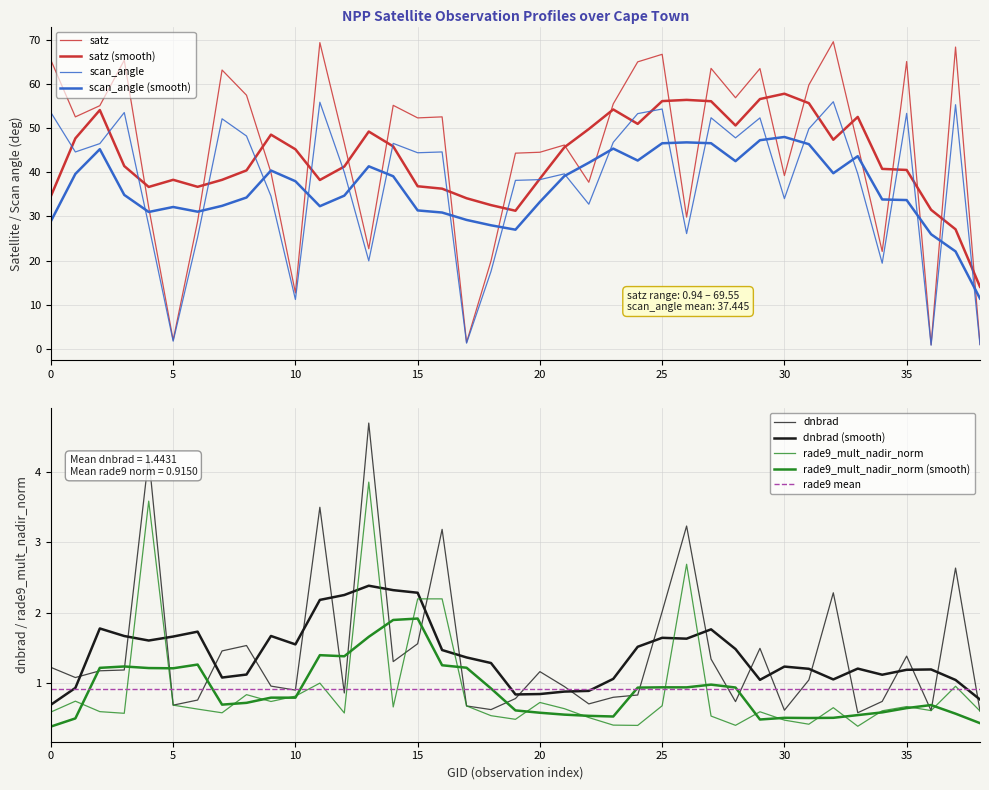

At which category does the chart reach its peak across all series?

32